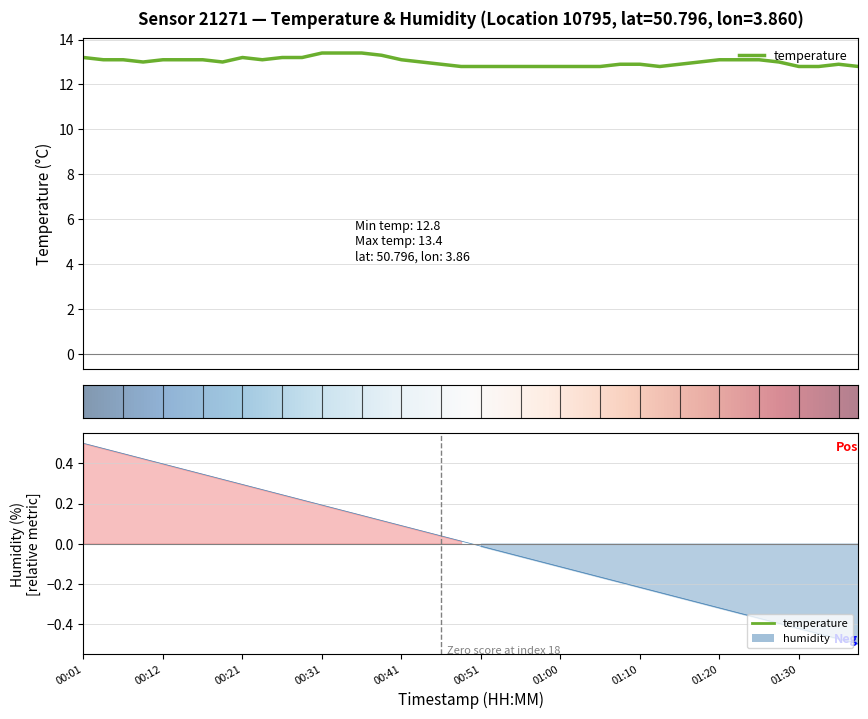

What is the sum of the values at 00:43 and 00:41?

26.1